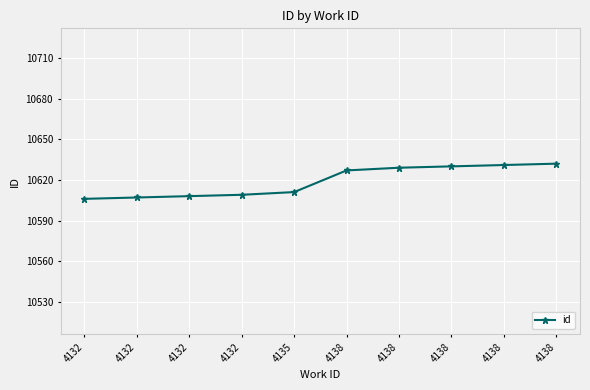

What is the smallest value displayed?

10606